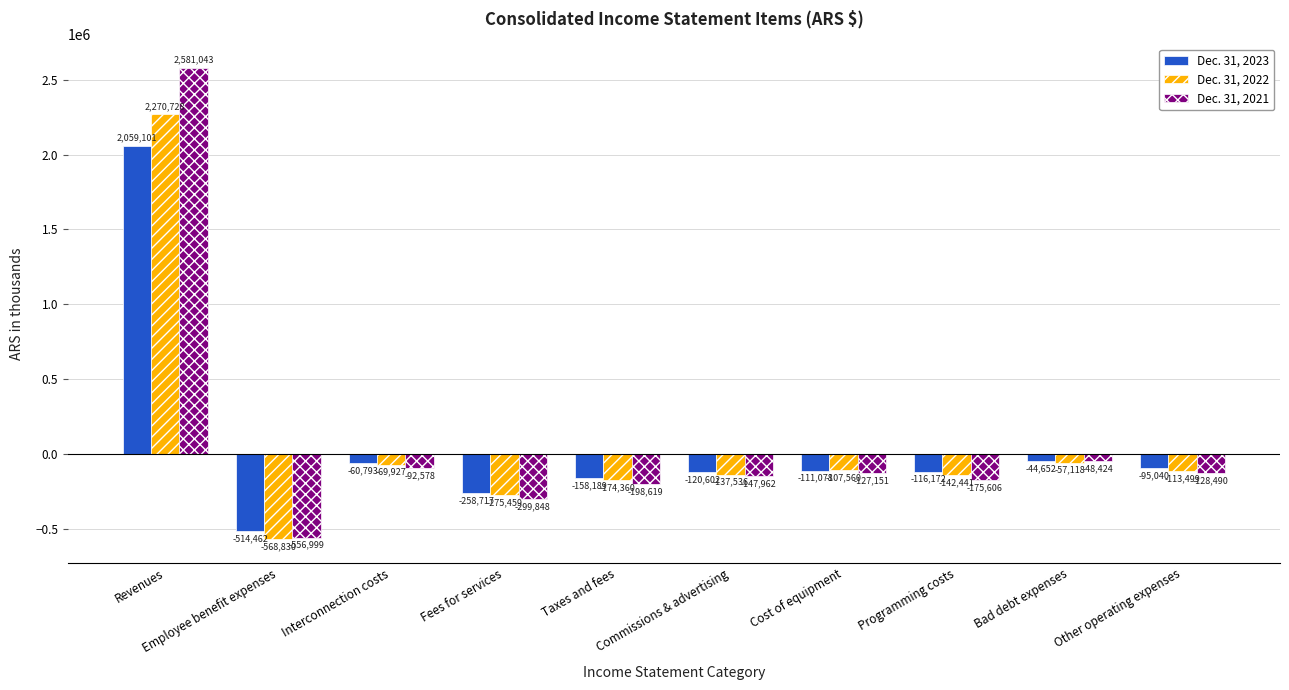

Reading left to right, what are all the values shown in this chart?

Dec. 31, 2023: Revenues=2059101	Employee benefit expenses=-514462	Interconnection costs=-60793	Fees for services=-258717	Taxes and fees=-158189	Commissions & advertising=-120602	Cost of equipment=-111078	Programming costs=-116172	Bad debt expenses=-44652	Other operating expenses=-95040
Dec. 31, 2022: Revenues=2270728	Employee benefit expenses=-568830	Interconnection costs=-69927	Fees for services=-275459	Taxes and fees=-174360	Commissions & advertising=-137536	Cost of equipment=-107560	Programming costs=-142441	Bad debt expenses=-57118	Other operating expenses=-113499
Dec. 31, 2021: Revenues=2581043	Employee benefit expenses=-556999	Interconnection costs=-92578	Fees for services=-299848	Taxes and fees=-198619	Commissions & advertising=-147962	Cost of equipment=-127151	Programming costs=-175606	Bad debt expenses=-48424	Other operating expenses=-128490